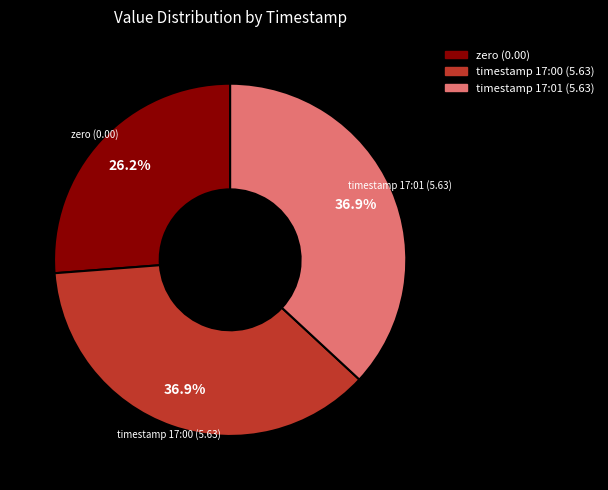

How many slices are in this pie chart?

3